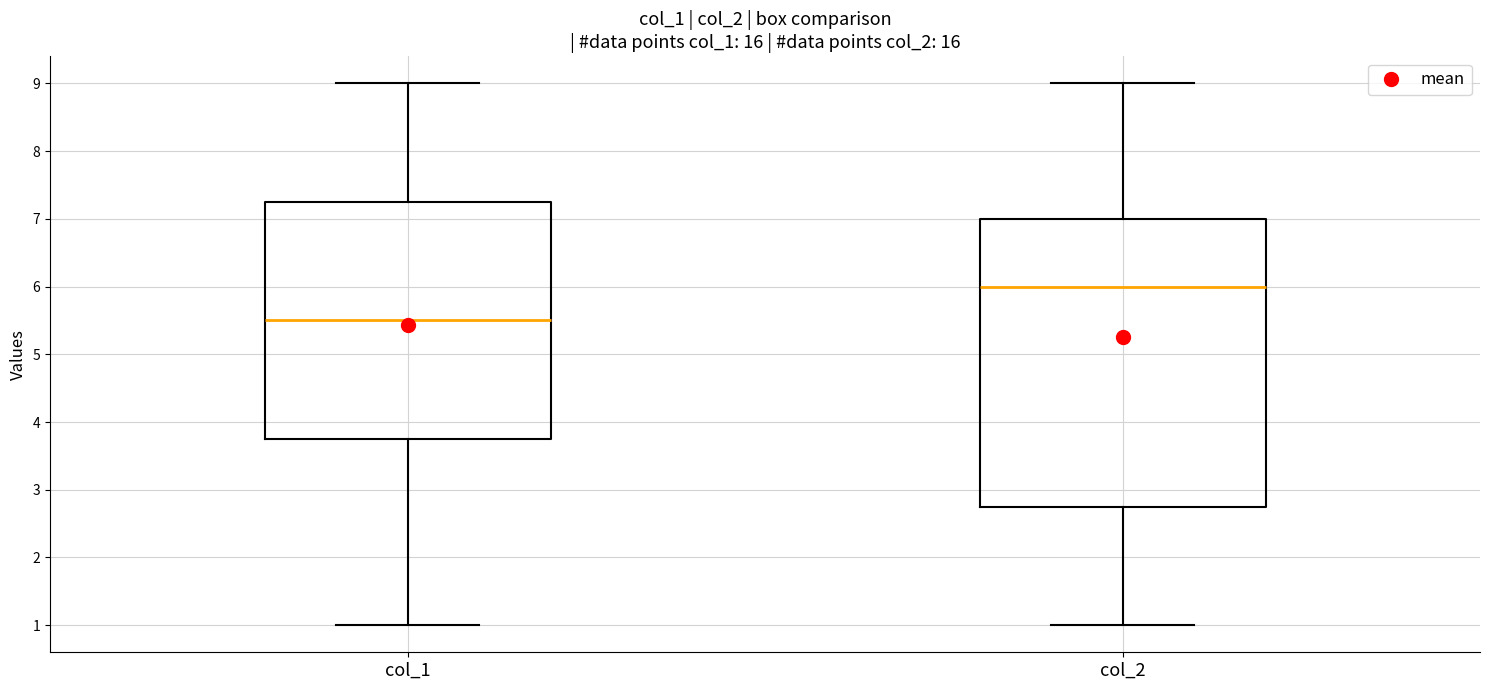

Which box has the lowest median line?

col_1